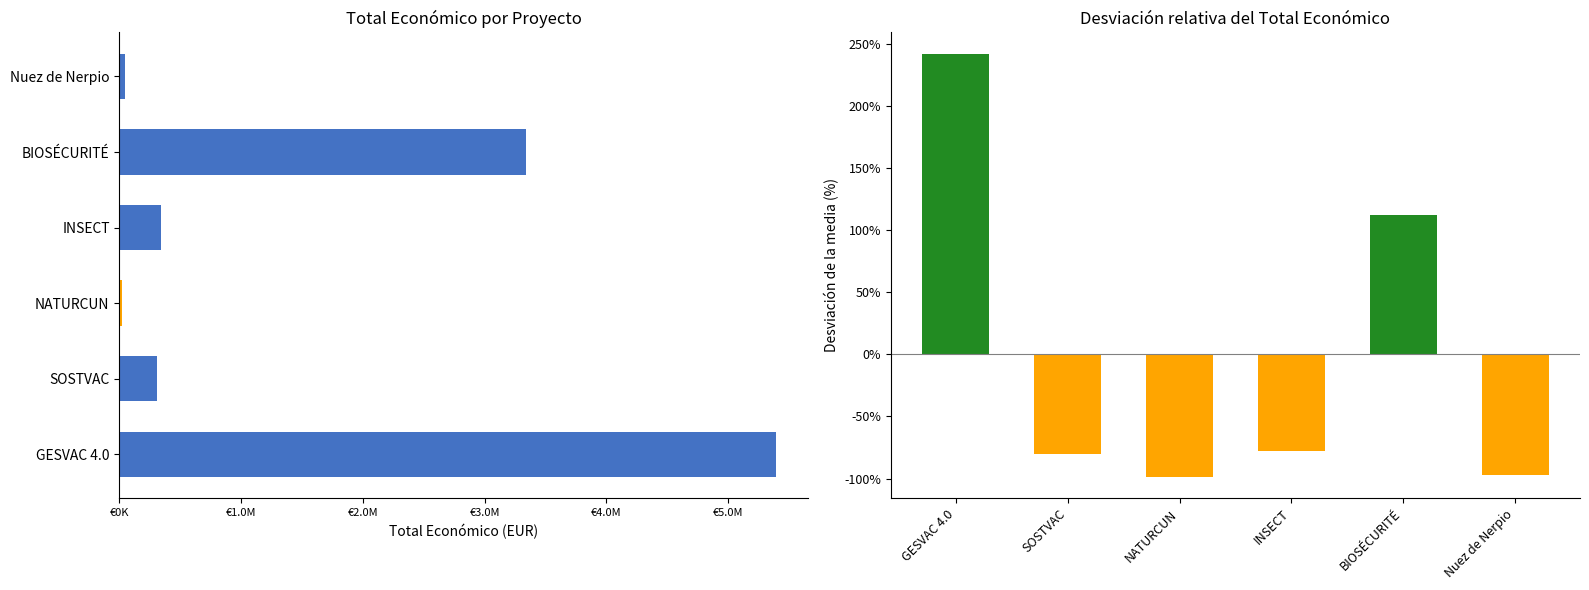

What is the sum of the values at NATURCUN and GESVAC 4.0?

5410076